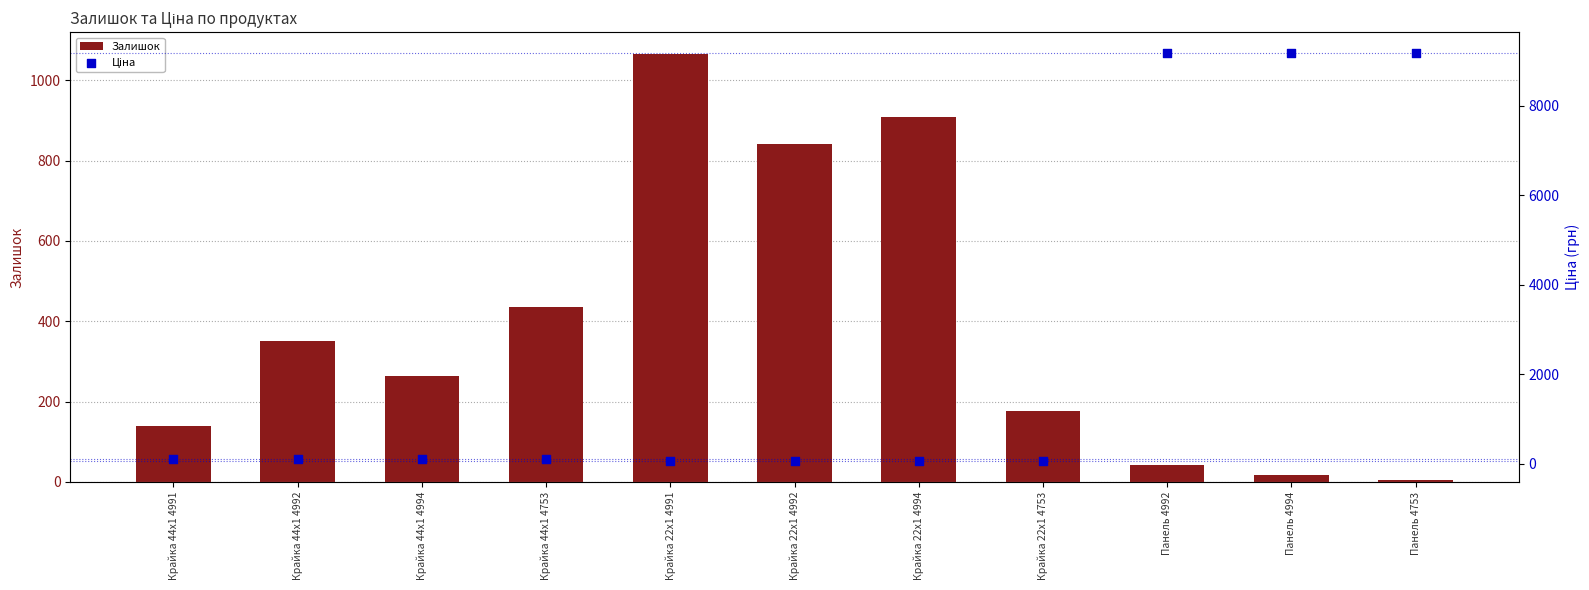

Which series reaches the minimum Y coordinate?

Залишок